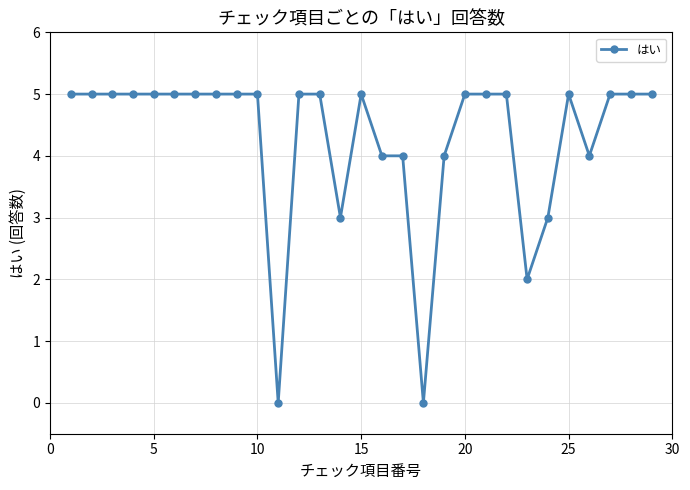

How many data points are less than 5?

9